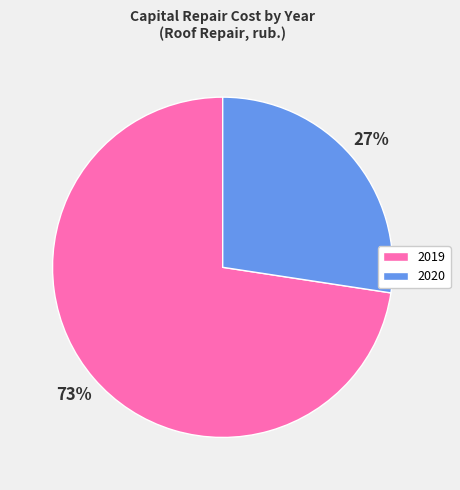

Rank the categories by value from highest to lowest.

2019, 2020